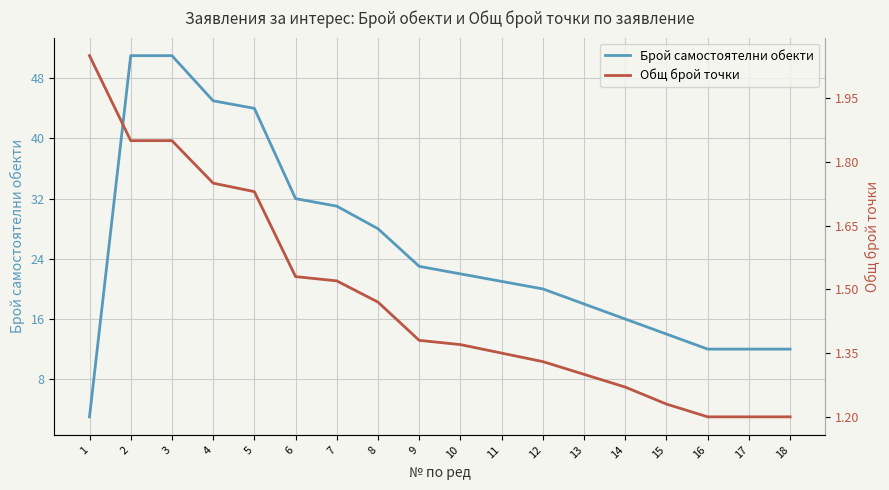

Which series has the largest total across all categories?

Брой самостоятелни обекти